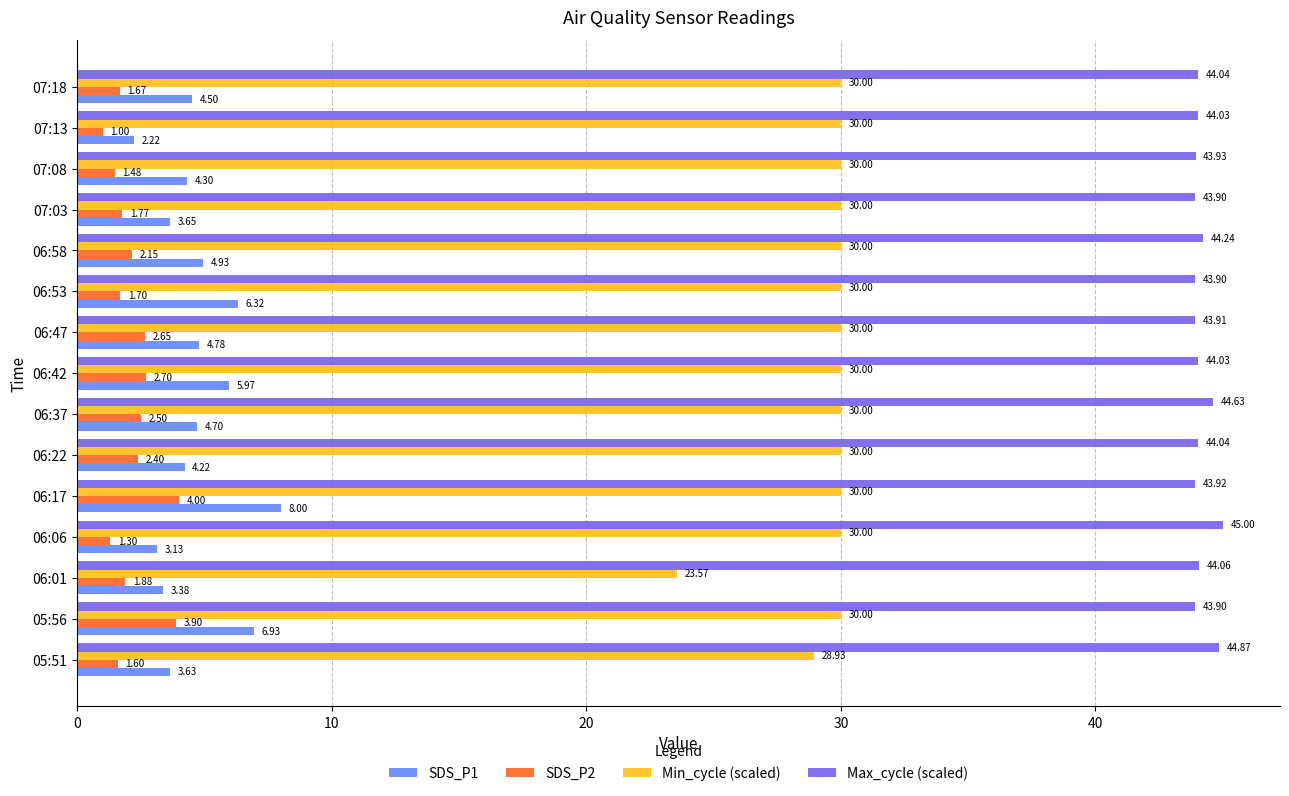

What is the minimum value shown in the chart?

1.0